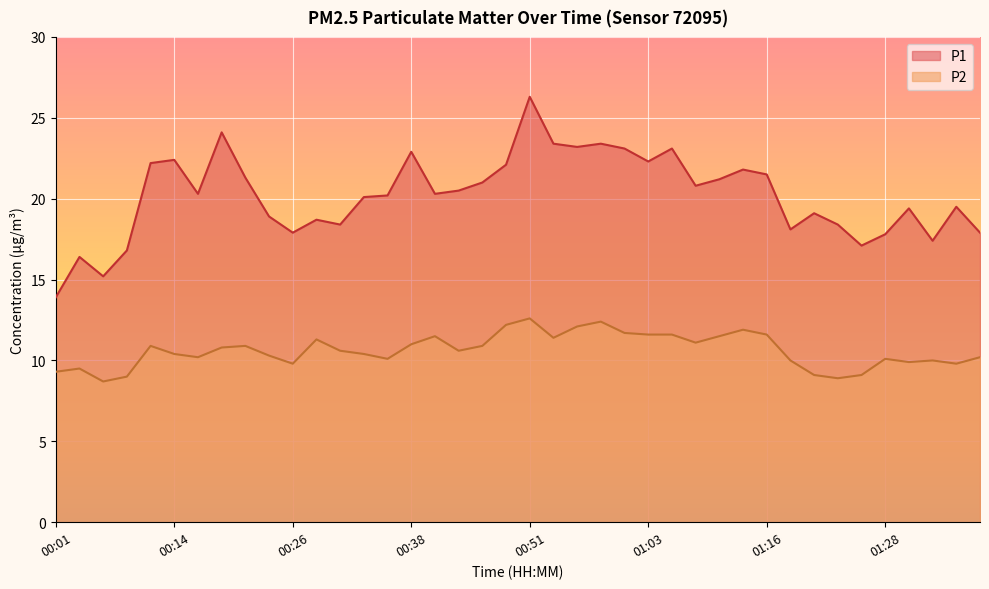

At which label does P1 reach its minimum?

00:01